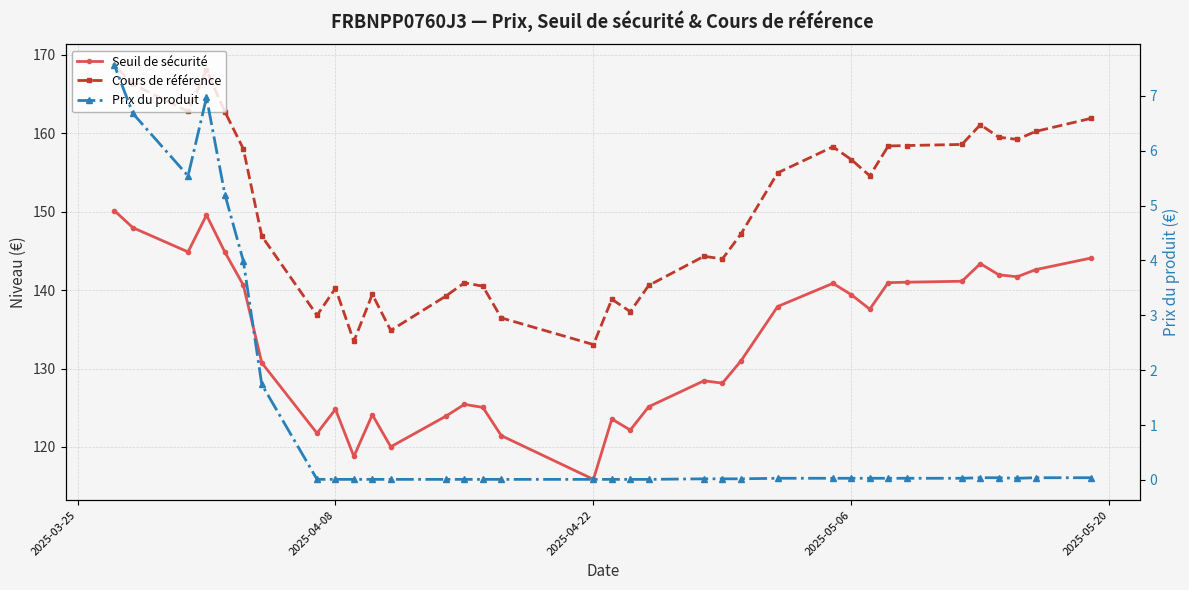

Reading right to left, what are all the values shown in this chart?

Seuil de sécurité: 150.1	148.0	144.9	149.6	144.8	140.6	130.7	121.8	124.8	118.8	124.1	120.0	123.9	125.4	125.0	121.4	115.9	123.6	122.2	125.1	128.4	128.1	131.0	137.9	140.9	139.4	137.6	141.0	141.0	141.1	143.4	142.0	141.7	142.6	144.1
Cours de référence: 168.7	166.3	162.8	168.1	162.7	158.0	146.9	136.8	140.2	133.5	139.5	134.9	139.3	140.9	140.5	136.5	133.1	138.8	137.3	140.6	144.3	144.0	147.1	155.0	158.3	156.6	154.6	158.4	158.4	158.6	161.1	159.5	159.2	160.2	161.9
Prix du produit: 7.6	6.7	5.5	7.0	5.2	4.0	1.7	0.0	0.0	0.0	0.0	0.0	0.0	0.0	0.0	0.0	0.0	0.0	0.0	0.0	0.0	0.0	0.0	0.0	0.0	0.0	0.0	0.0	0.0	0.0	0.0	0.0	0.0	0.0	0.0